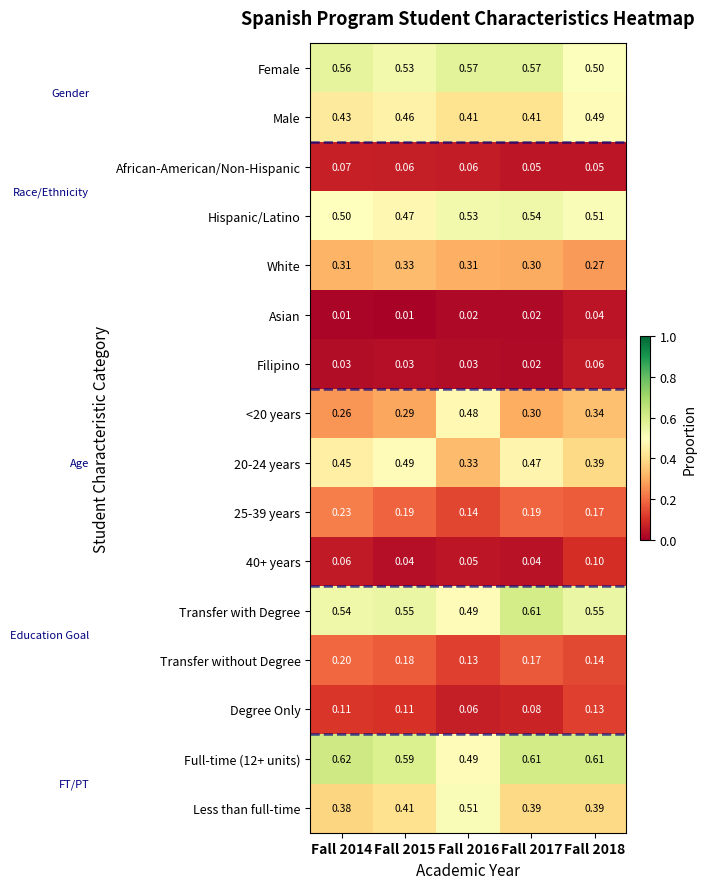

Is the value of Transfer with Degree at Fall 2014 greater than the value of Less than full-time at Fall 2018?

Yes